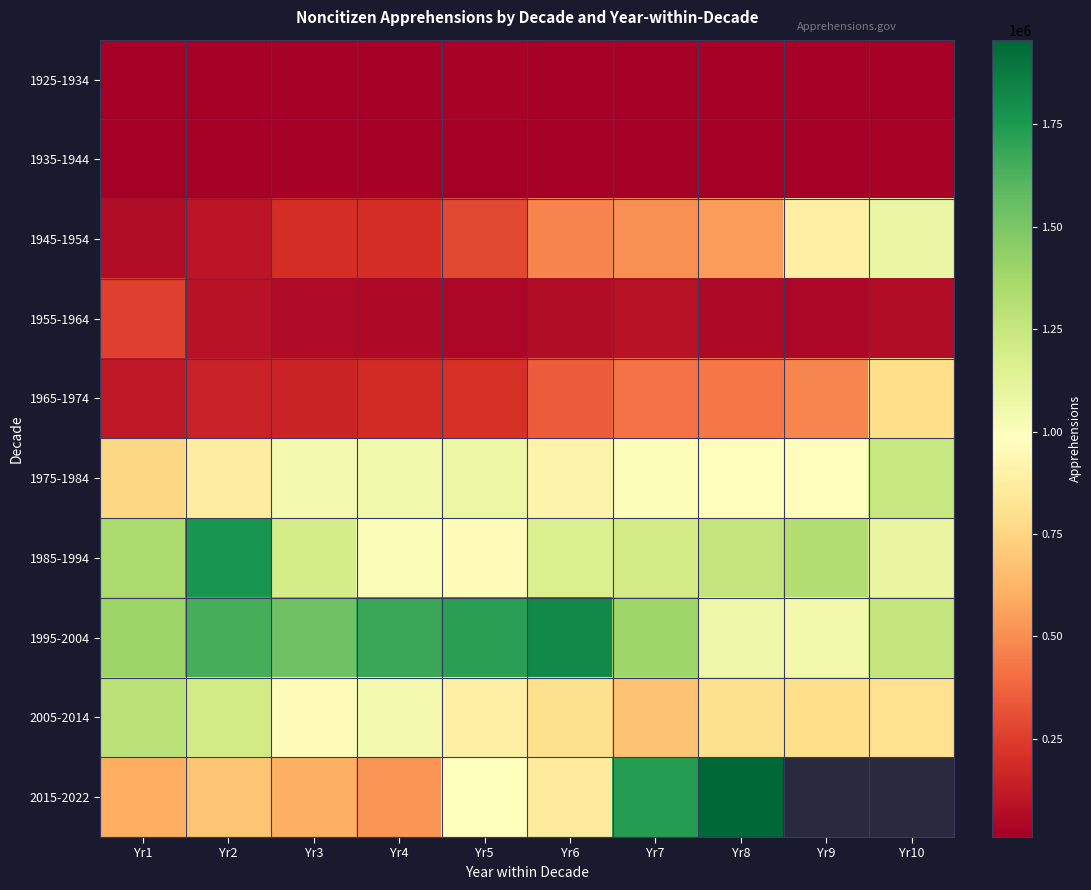

At which category does the chart reach its peak across all series?

Yr8